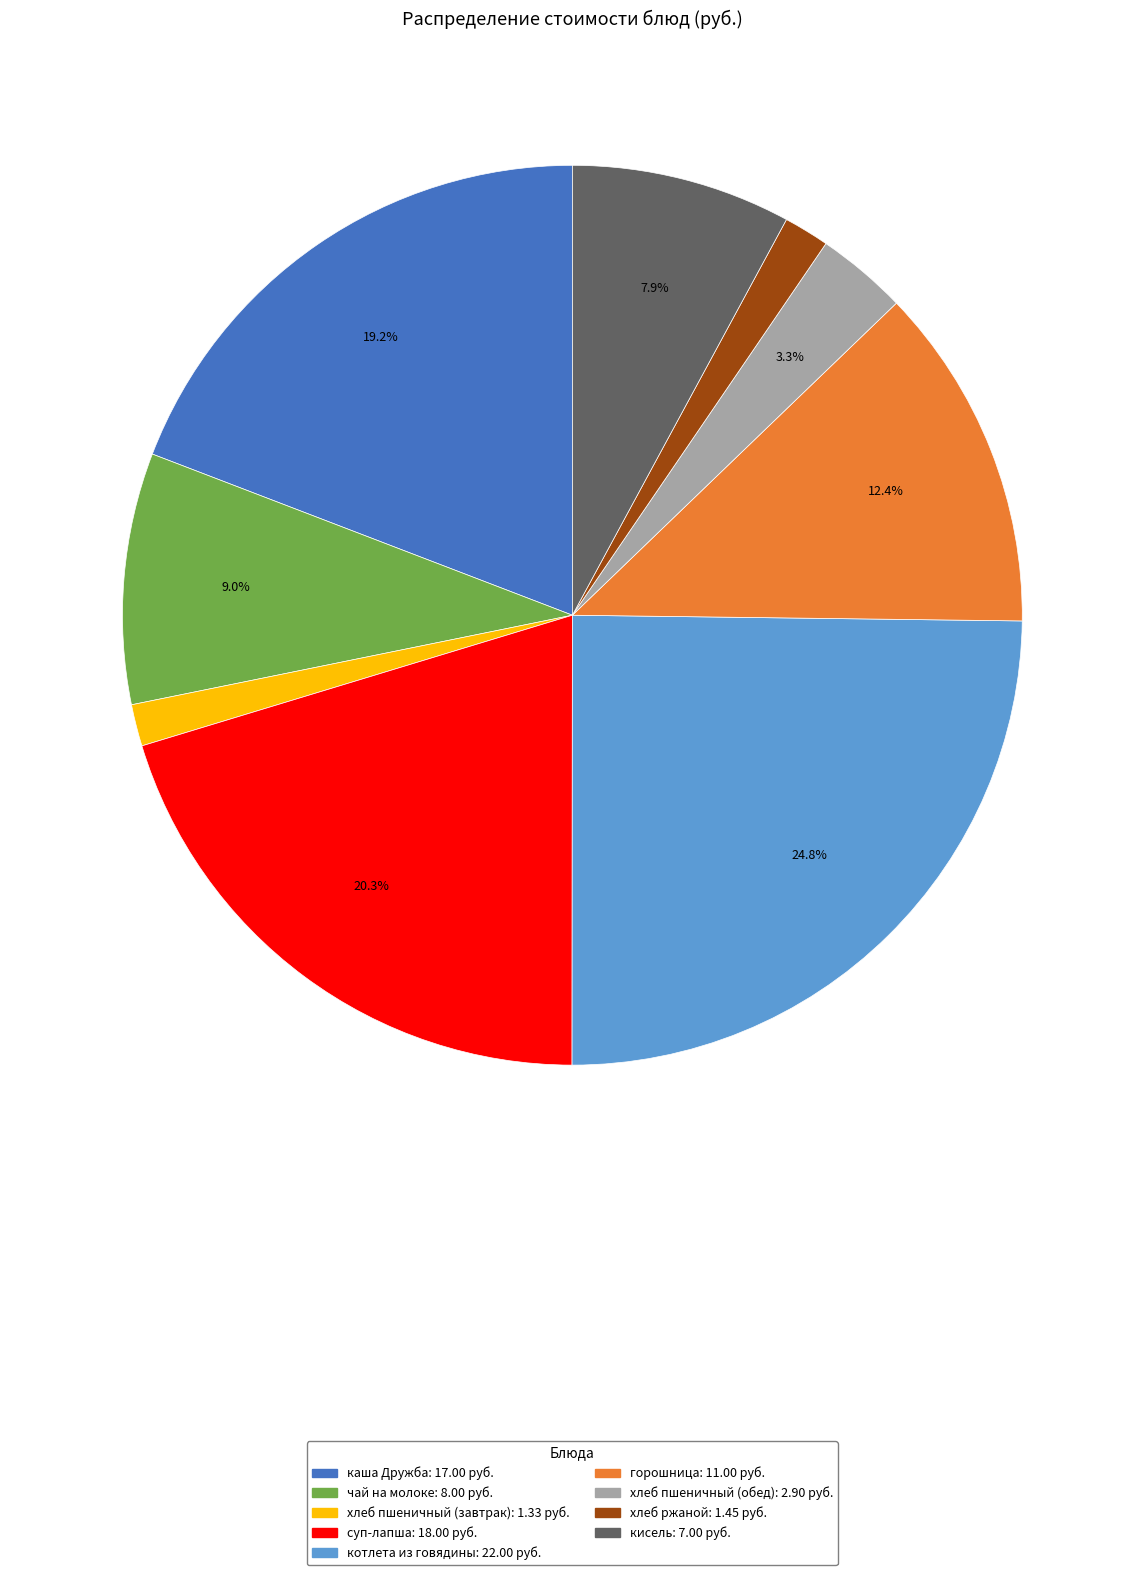

To the nearest percent, what is the average slice percentage?

11%